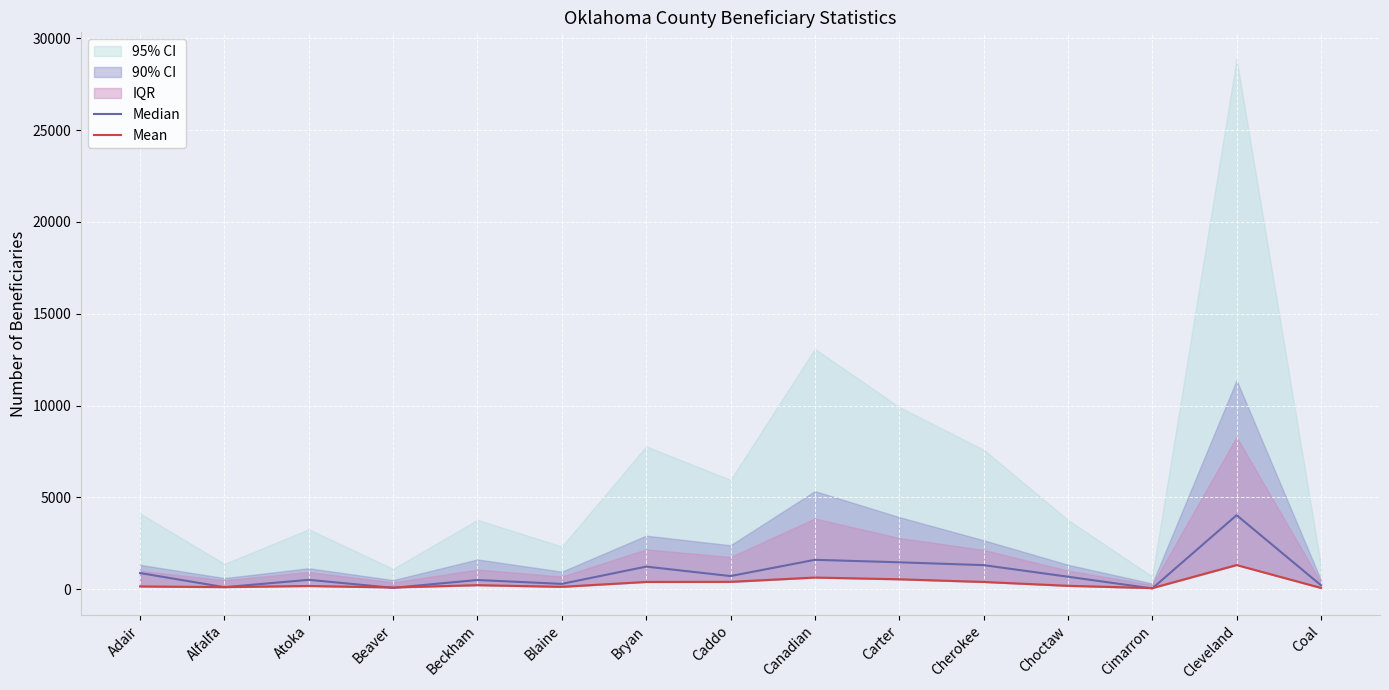

What is the sum of the Median values at Cleveland and Bryan?

5270